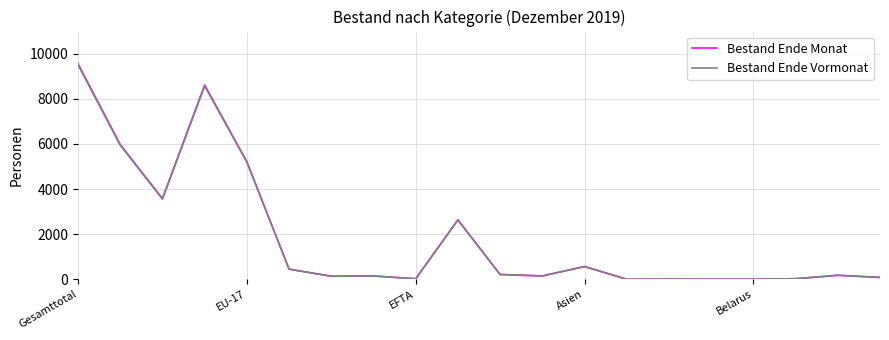

What is the maximum value for Bestand Ende Monat?

9548